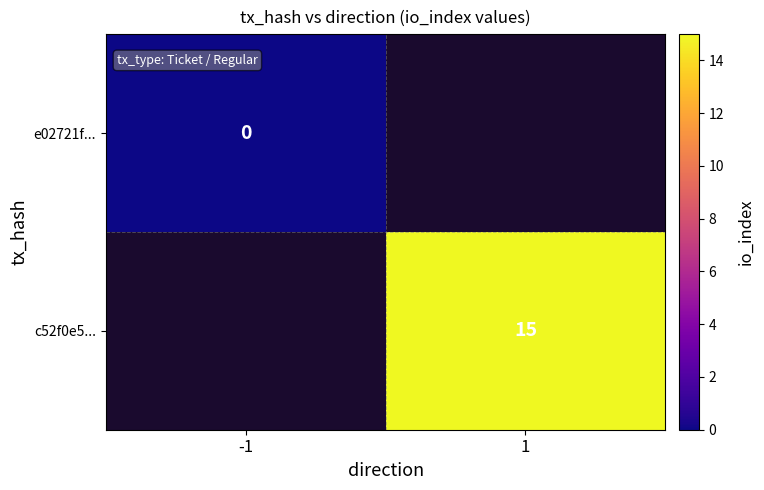

Is it true that c52f0e5... equals 22 at 1?

False